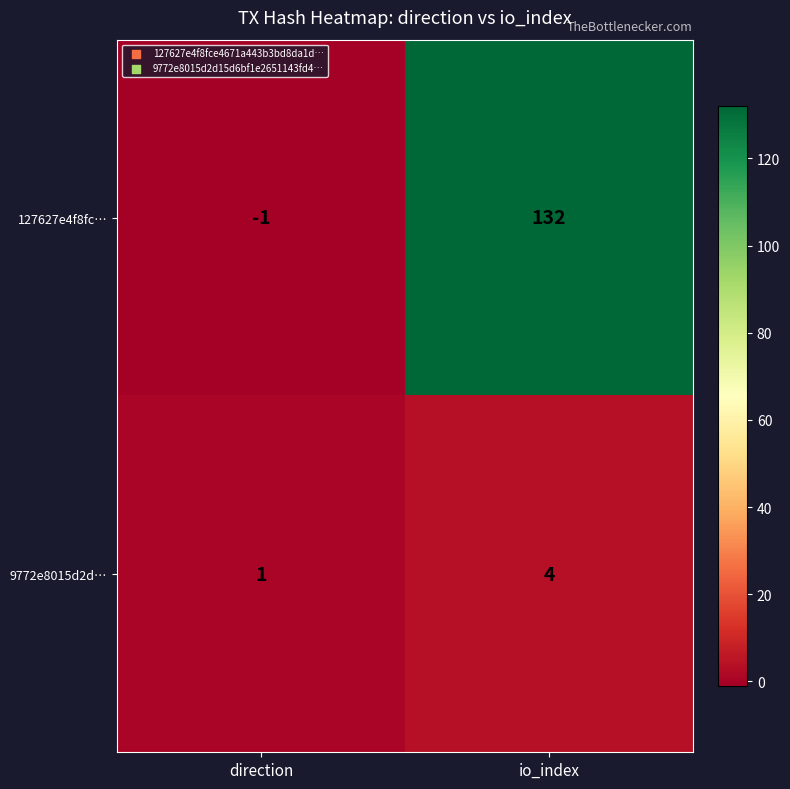

At how many categories does at least one series exceed 116?

1